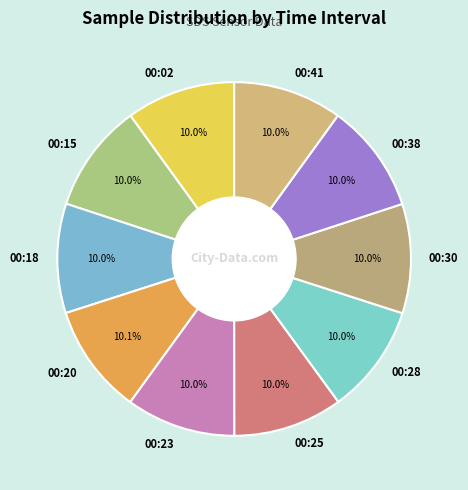

Is the sum of 00:15 and 00:30 greater than half?

No